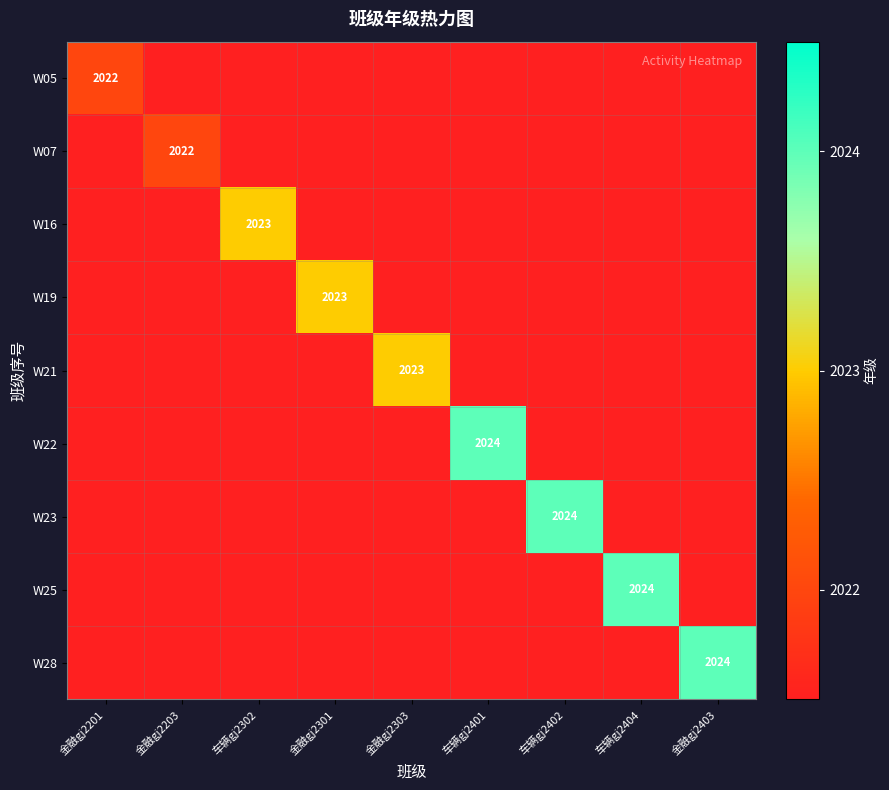

What is the difference between the highest and lowest values at 车辆gj2302?

2023